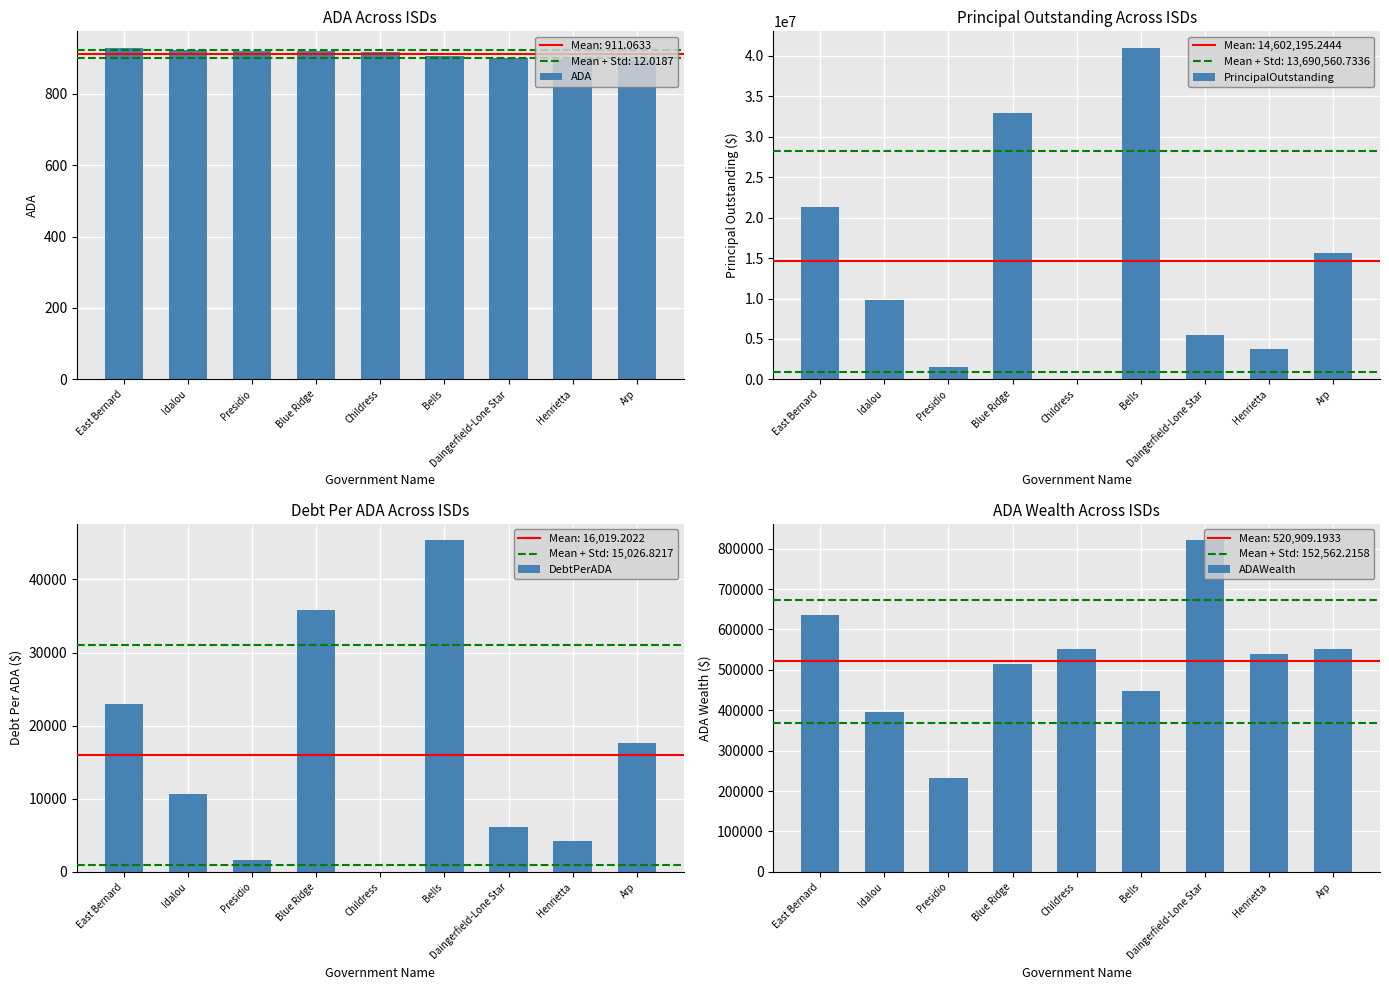

What is the label of the 1st bar from the left?

East Bernard